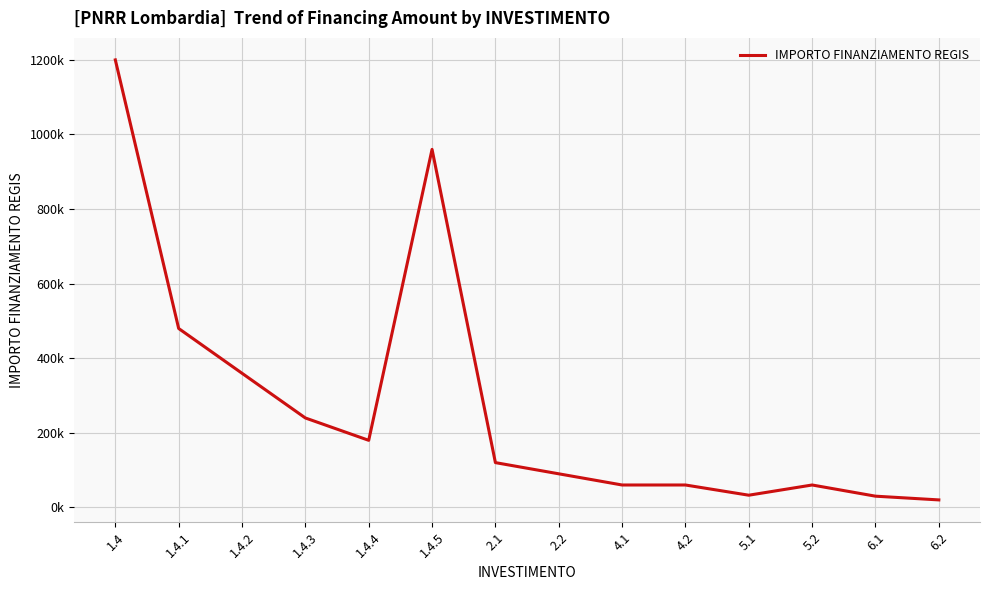

Is it true that the value at 1.4.1 is 305514?

False